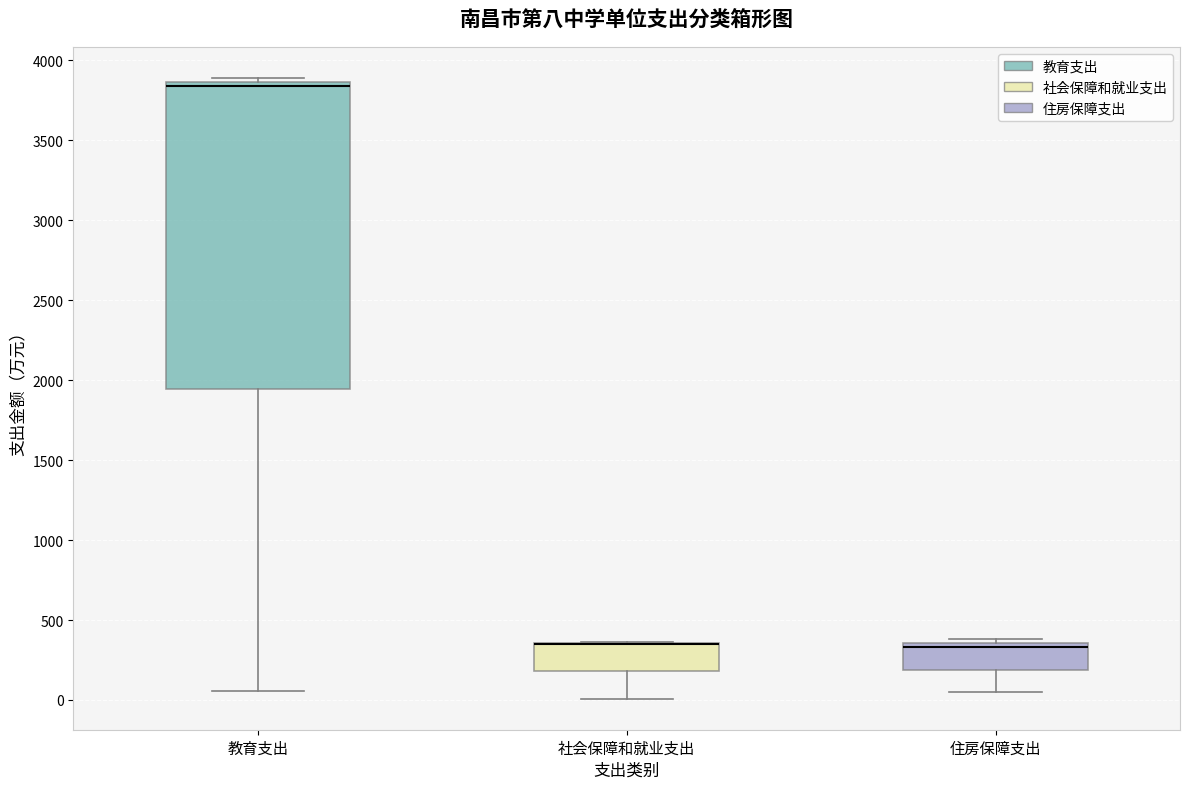

Reading left to right, transcribe this box plot: for each box, give where its median line is, the range the box spans, and where its two whiskers end, as read against the y-axis. The values are not printed on the chart, so give them approximately, as read against the axis.

教育支出: median 3850 (just below the box's upper edge), box 1950 to 3850, whiskers 50 to 3900
社会保障和就业支出: median 350 (drawn on the box's upper edge), box 200 to 350, whiskers 0 to 350
住房保障支出: median 350 (just below the box's upper edge), box 200 to 350, whiskers 50 to 400